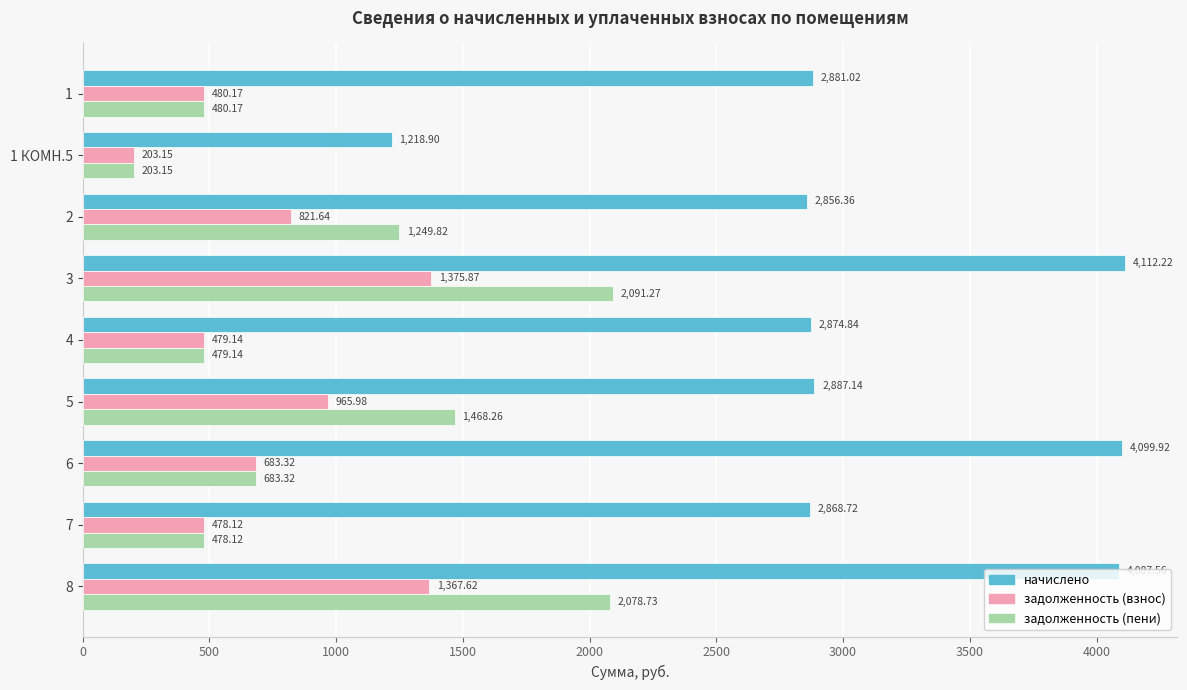

How many series are shown in this chart?

3